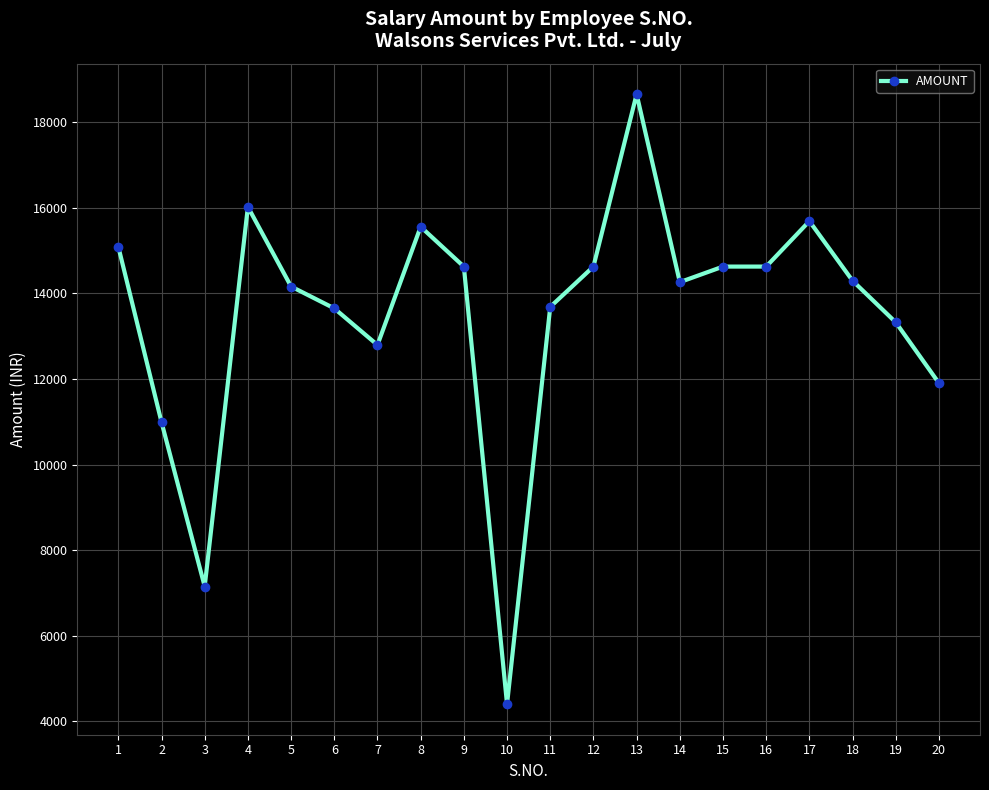

What is the change in value from 4 to 12?

-1396